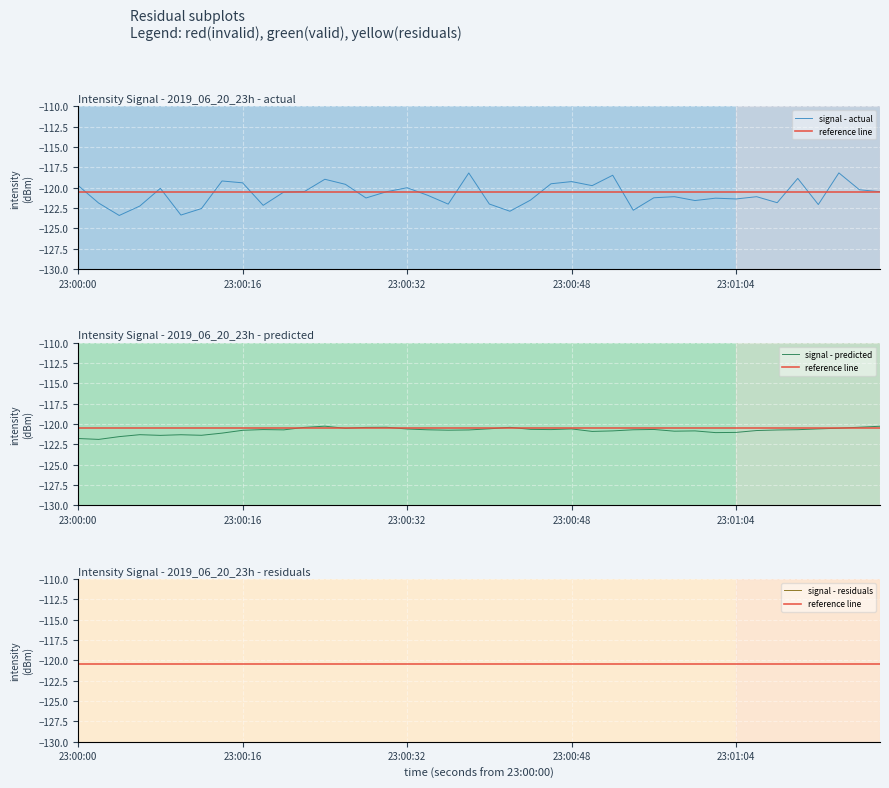

Where does the data first go above -120?

23:00:00